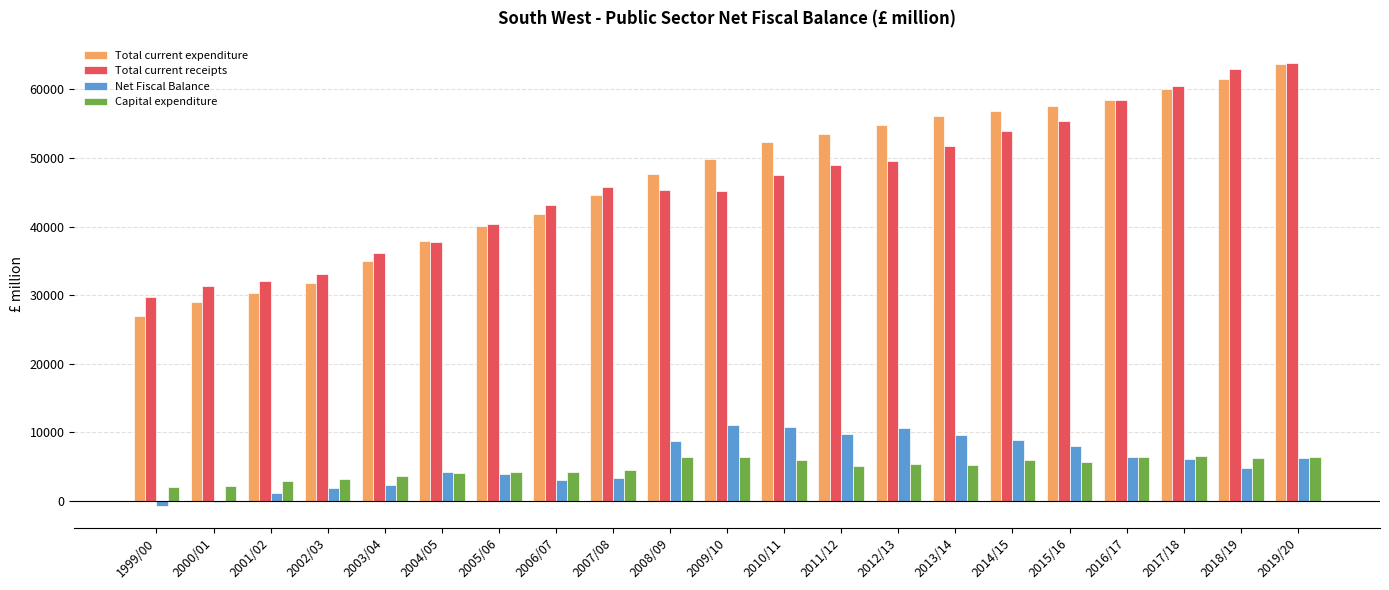

What is the maximum value shown in the chart?

63866